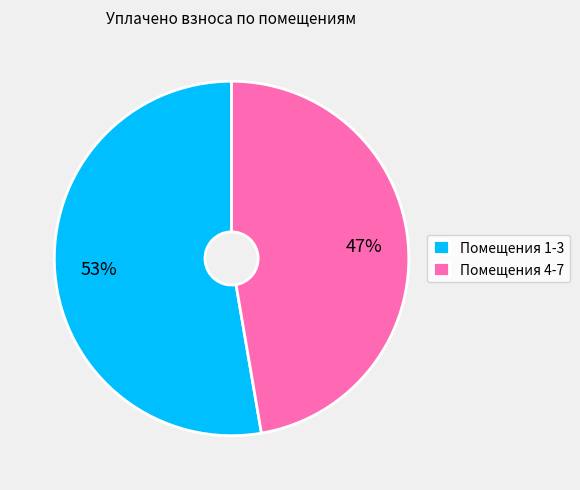

To the nearest percent, what portion does Помещения 1-3 represent?

53%